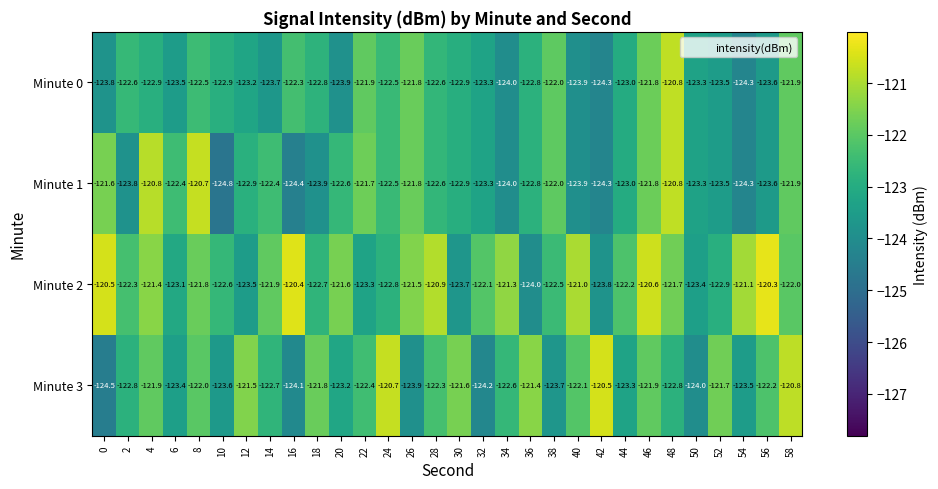

Rank the series by their maximum value, from lowest to highest.

Minute 0, Minute 1, Minute 3, Minute 2